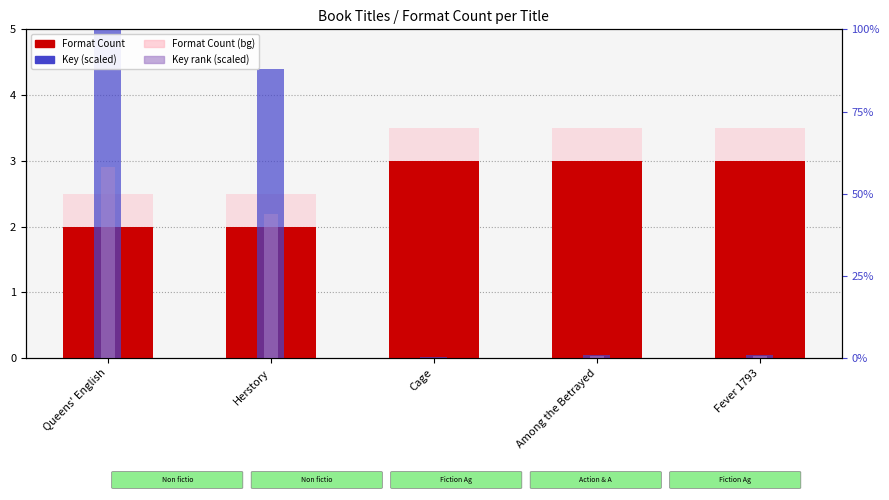

Between Herstory and Cage, which series saw the biggest shift?

Key (scaled)